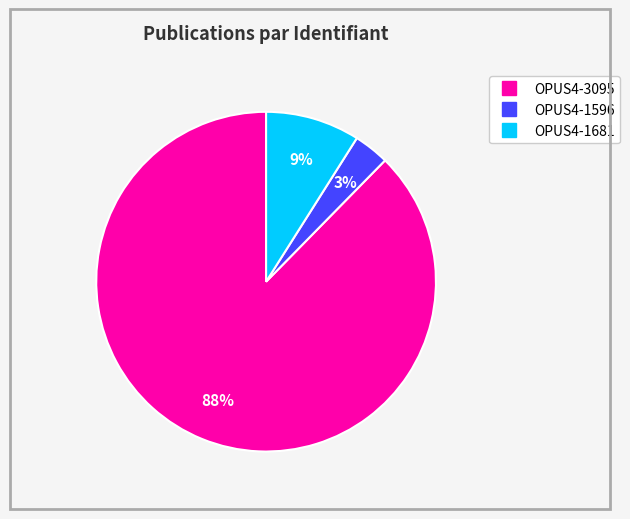

To the nearest percent, what percentage of the pie is OPUS4-1681?

9%